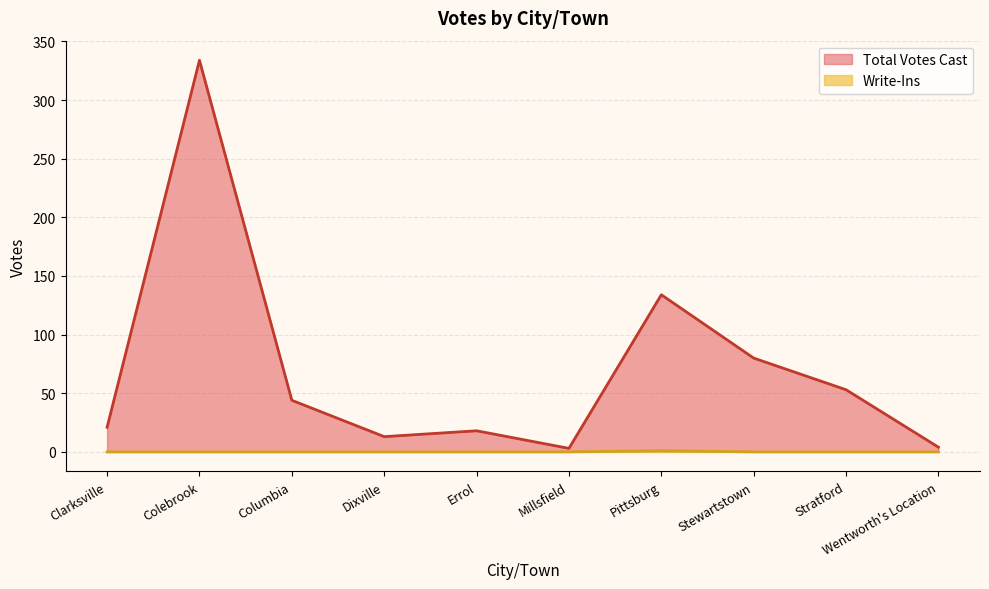

Does the chart display data point markers on the line(s)?

No